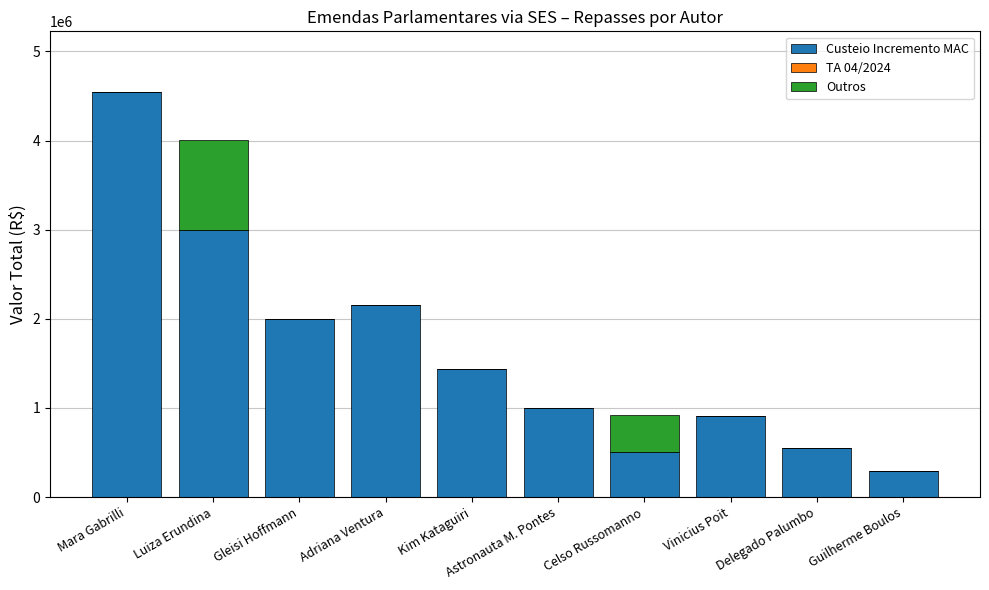

True or false: Custeio Incremento MAC has a value of 286817.0 at Guilherme Boulos.

True